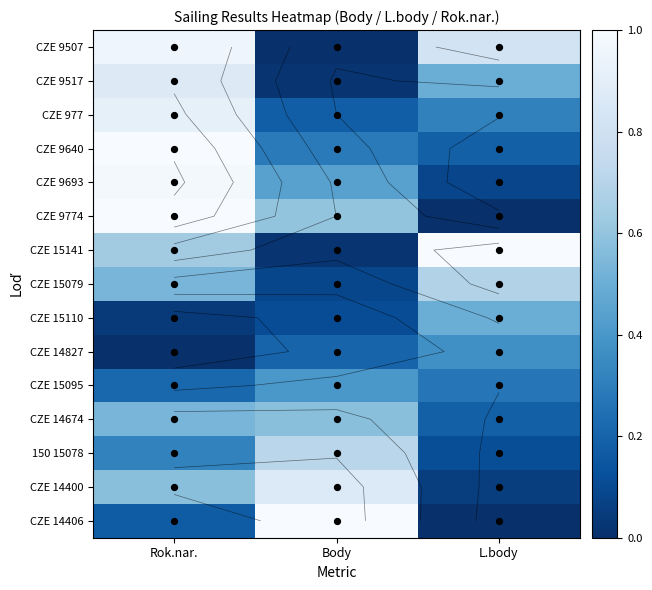

Count the CZE 14674 values in the range 0 to 1.

3